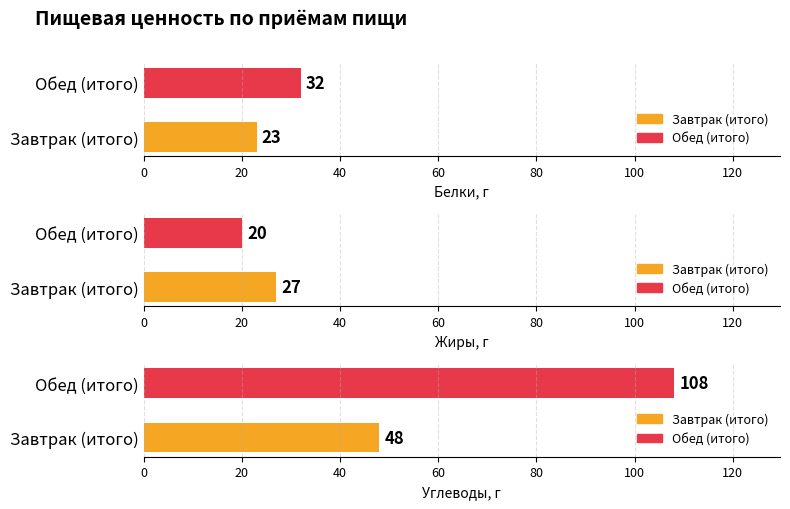

Is it true that Углеводы equals 48 at Завтрак (итого)?

True